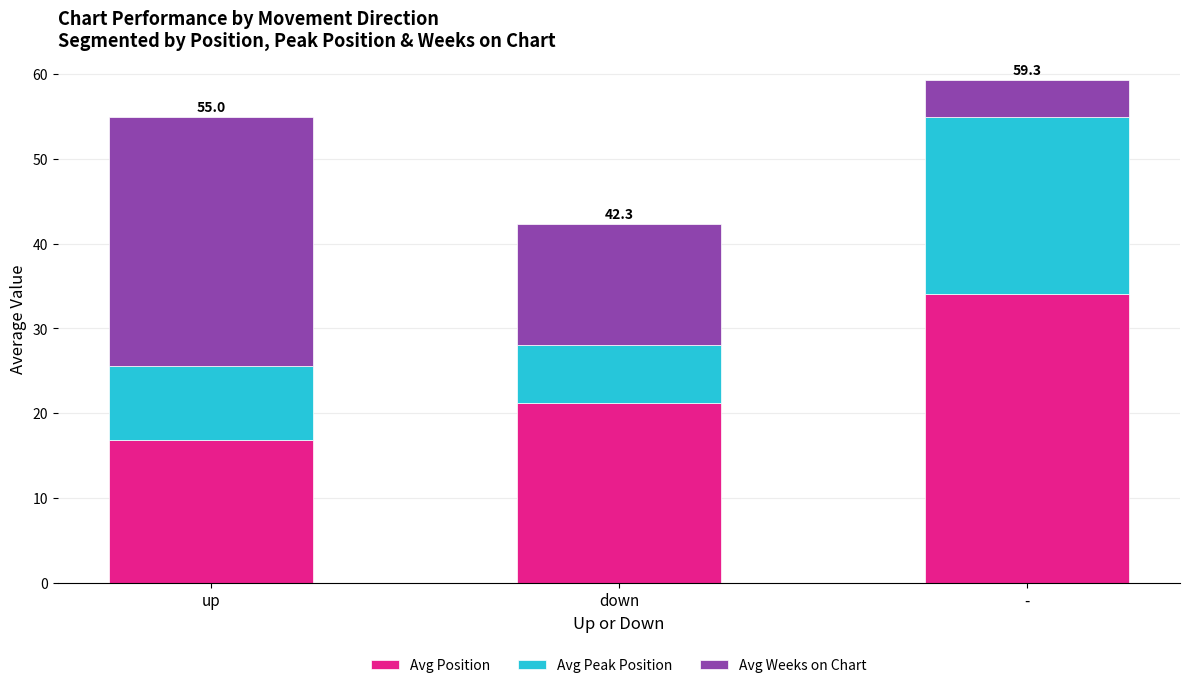

What is the average value of the Avg Position series?

24.0